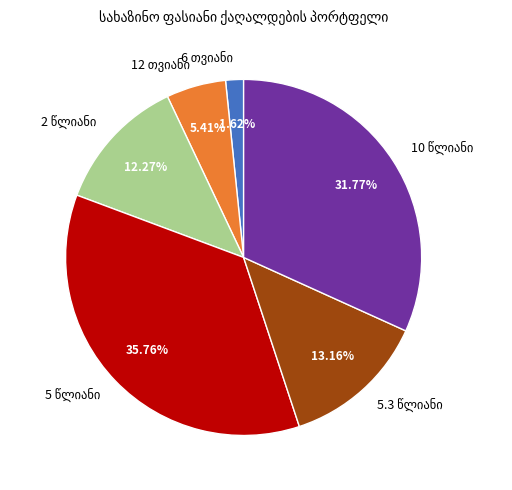

Does any single category account for the majority?

No